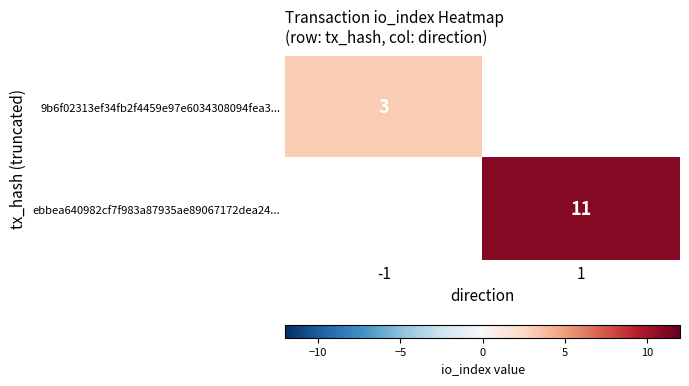

How many data points does each series have?

2